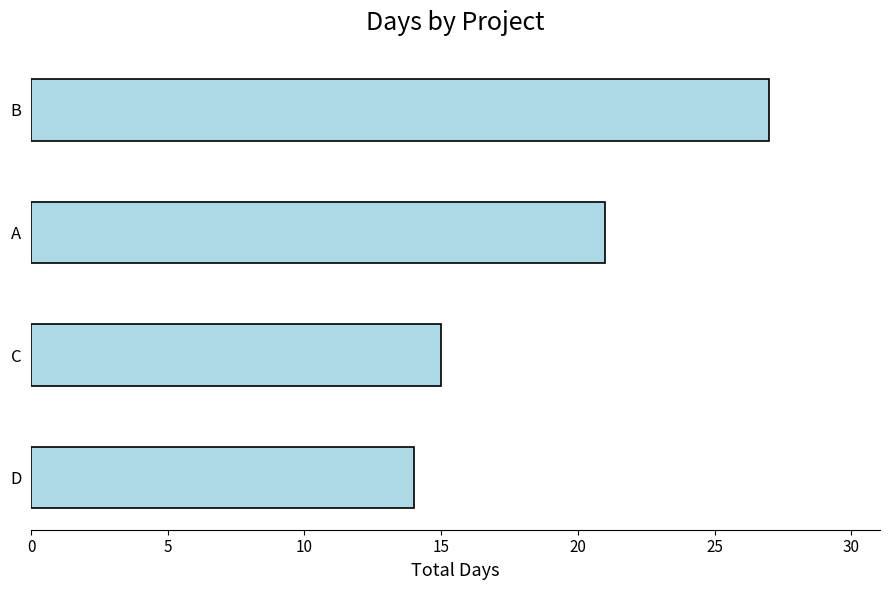

Rank the categories by value from lowest to highest.

D, C, A, B